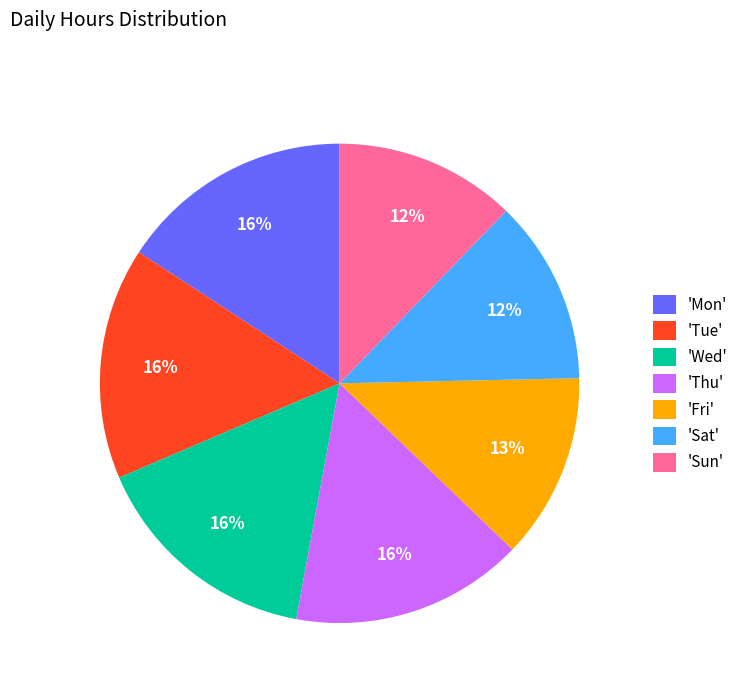

Approximately how many times larger is the value at 'Tue' compared to 'Thu'?

1.0